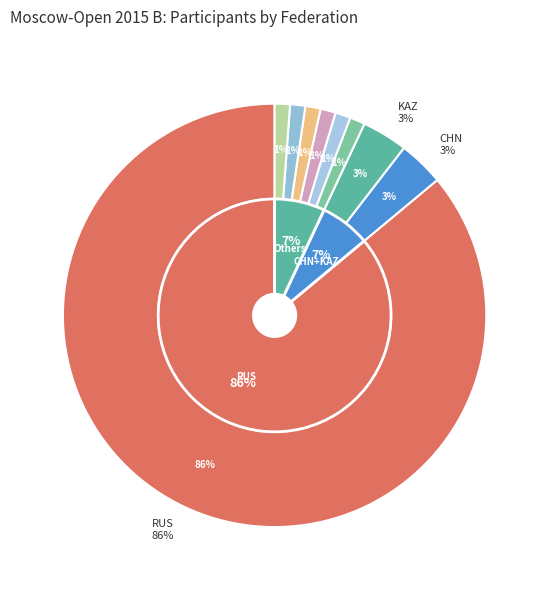

Is it true that FRA is 1% of the pie?

True